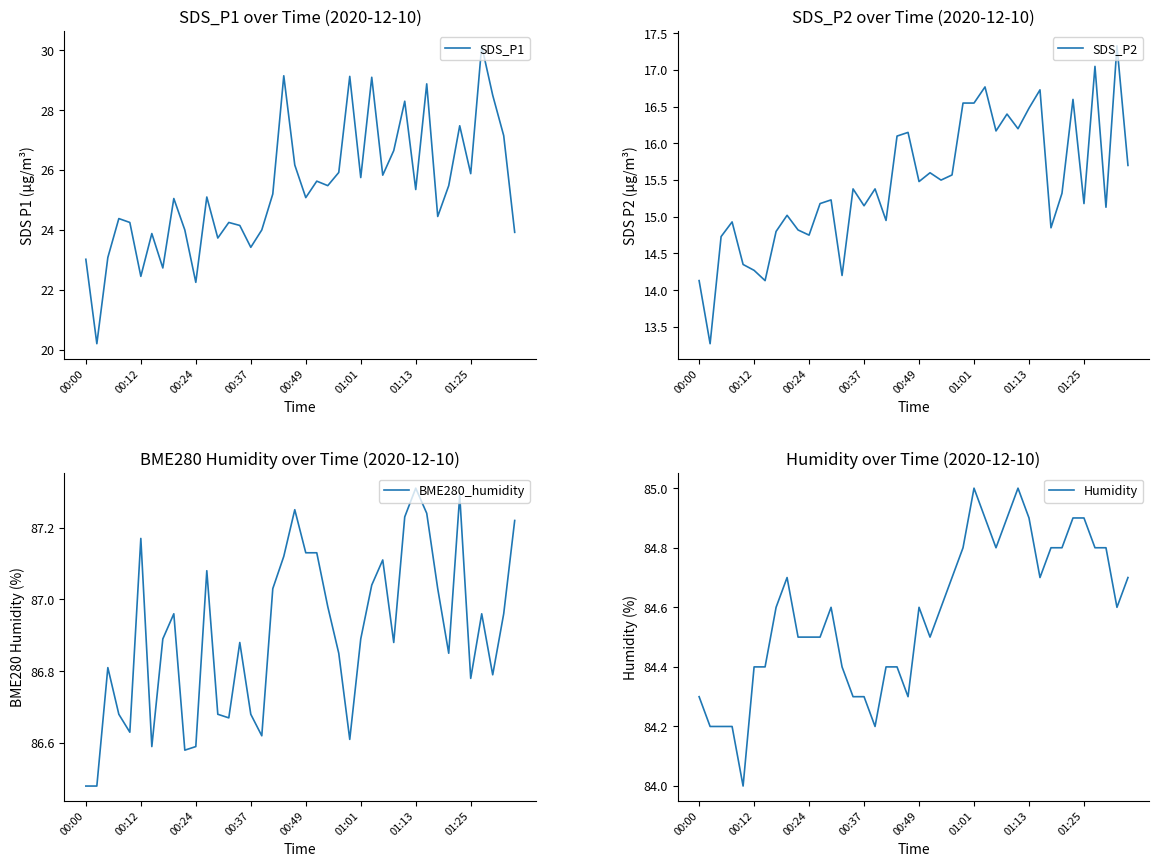

Is it true that SDS_P1 equals 22.4 at 00:12?

True